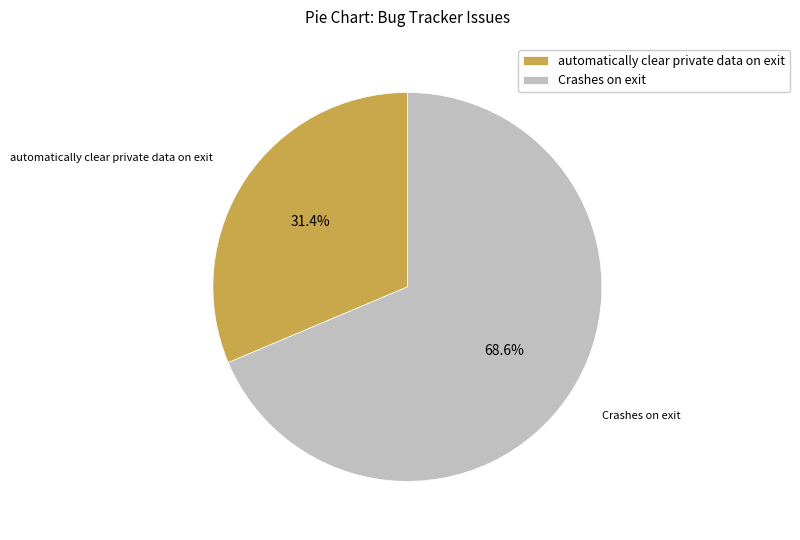

The automatically clear private data on exit slice represents 31% of the pie. True or false?

True